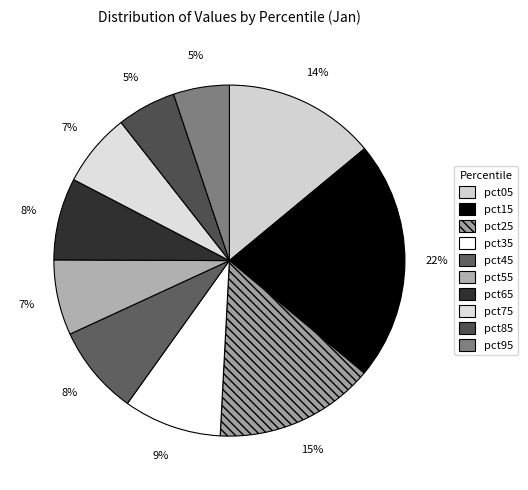

How many segments does this pie chart have?

10